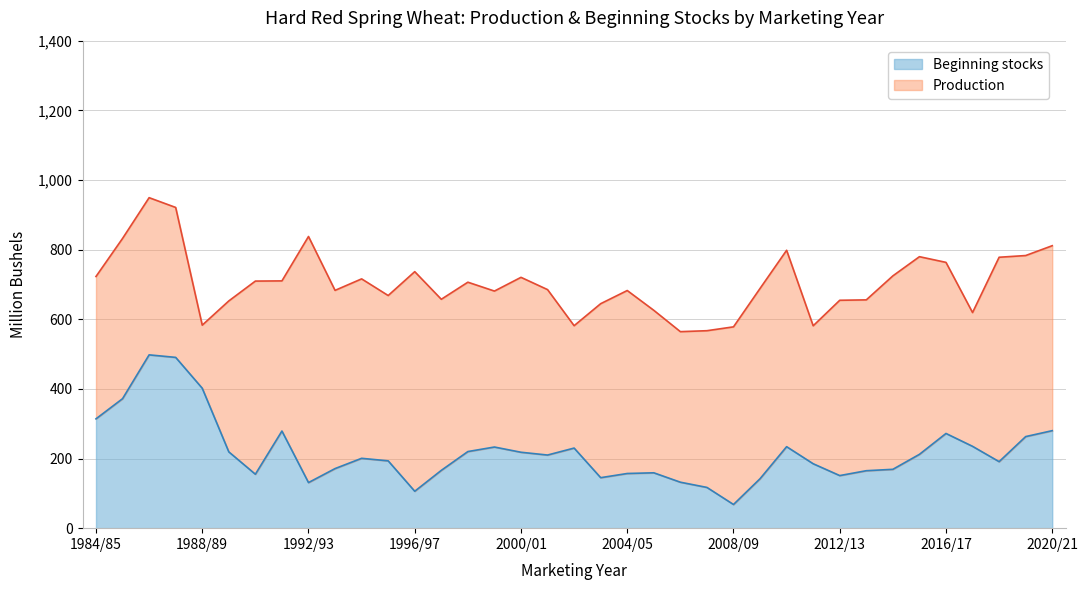

Reading left to right, extract all data points from this chart.

1984/85=314.0	1985/86=371.9	1986/87=497.7	1987/88=490.4	1988/89=401.8	1989/90=219.1	1990/91=154.9	1991/92=278.9	1992/93=130.9	1993/94=171.1	1994/95=200.6	1995/96=193.3	1996/97=106.0	1997/98=166.0	1998/99=220.0	1999/00=233.0	2000/01=218.0	2001/02=210.0	2002/03=230.0	2003/04=145.0	2004/05=157.0	2005/06=159.0	2006/07=132.0	2007/08=117.0	2008/09=68.0	2009/10=142.0	2010/11=234.0	2011/12=185.0	2012/13=151.0	2013/14=165.0	2014/15=169.0	2015/16=212.0	2016/17=272.0	2017/18=235.0	2018/19=191.0	2019/20=263.0	2020/21=280.0